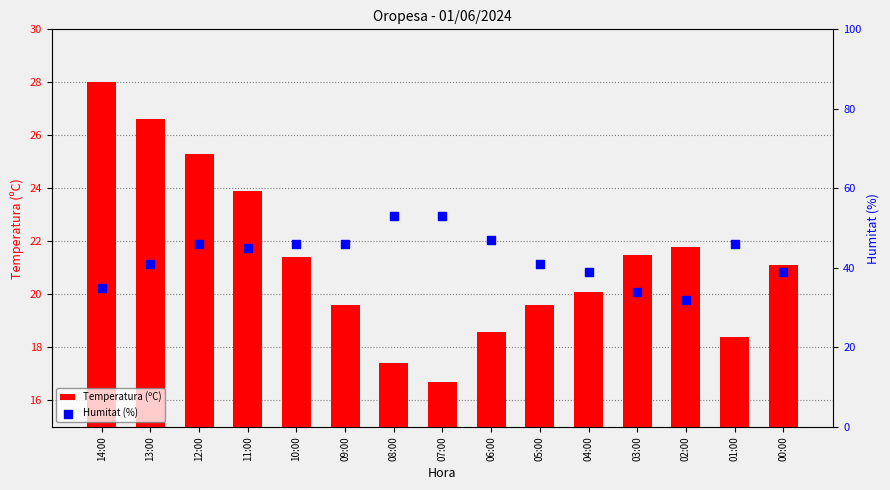

Which series has the largest total across all categories?

Humitat (%)